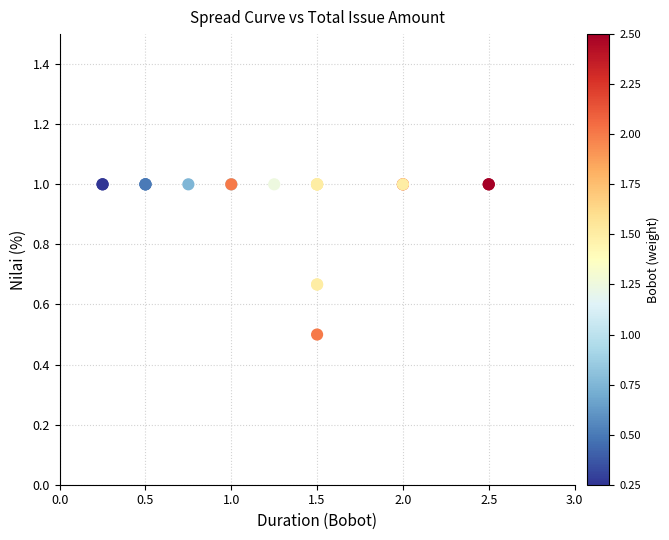

What Y value in the scatter plot is closest to 0?

0.5